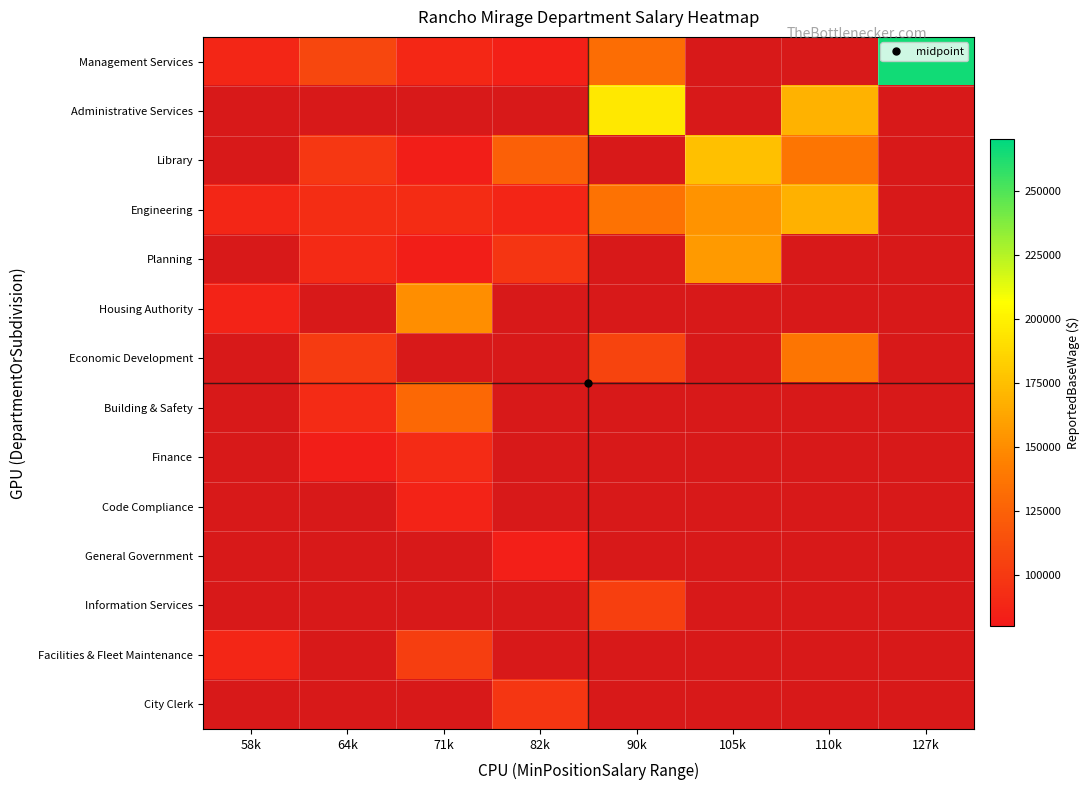

What is the spread (max minus min) of values at 71k?

67732.0